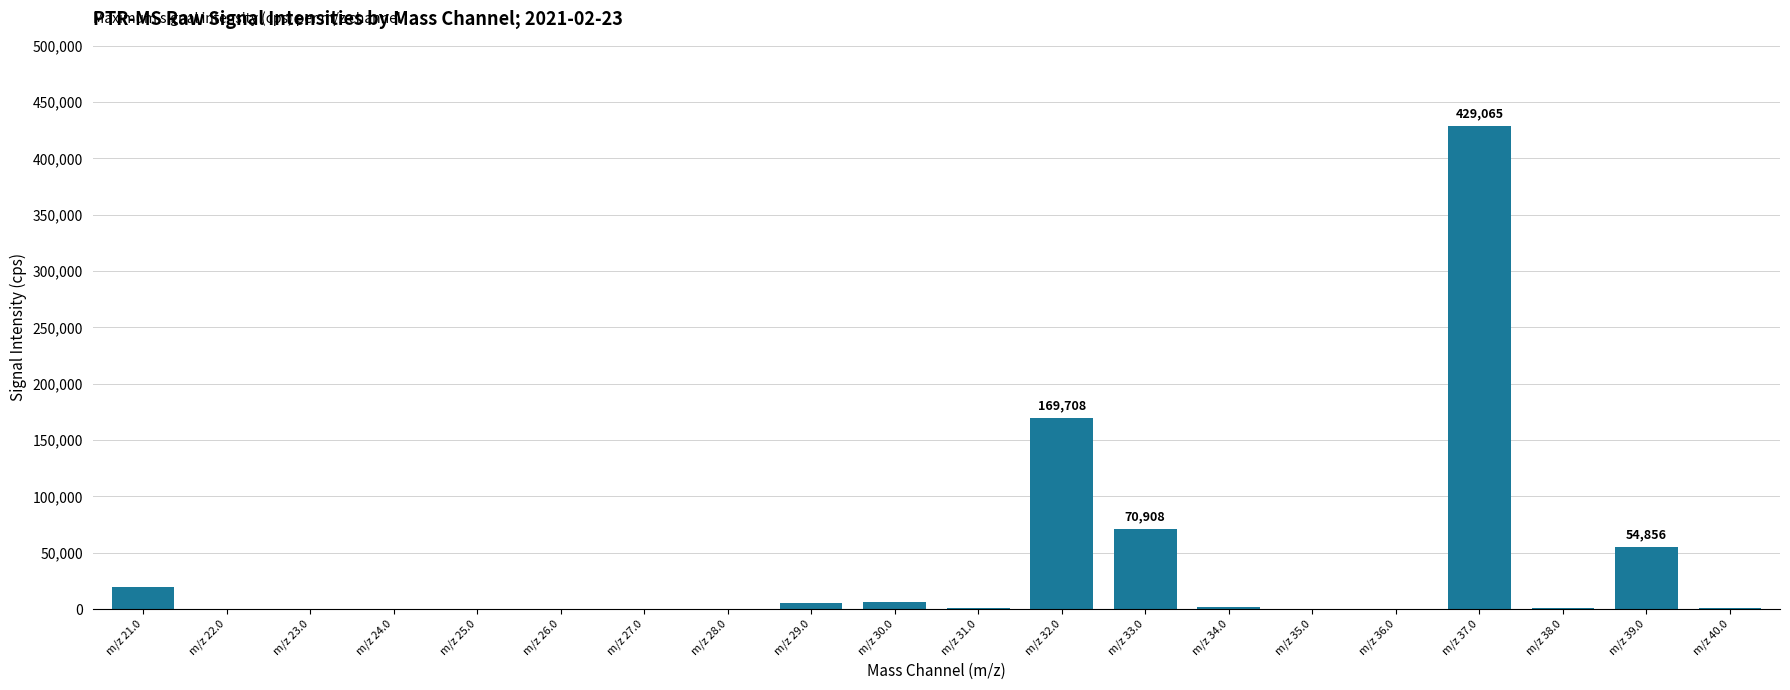

Where is the data nearest to the value 214544?

m/z 32.0